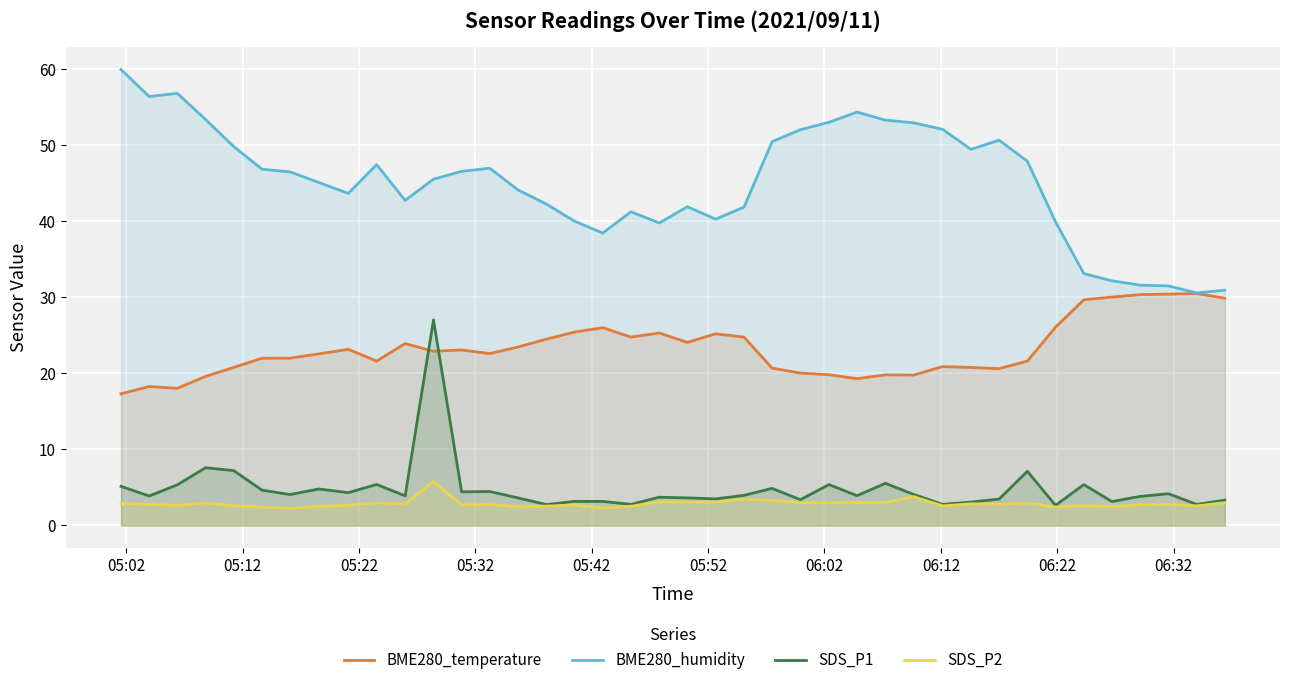

True or false: SDS_P2 and SDS_P1 cross at least once.

False